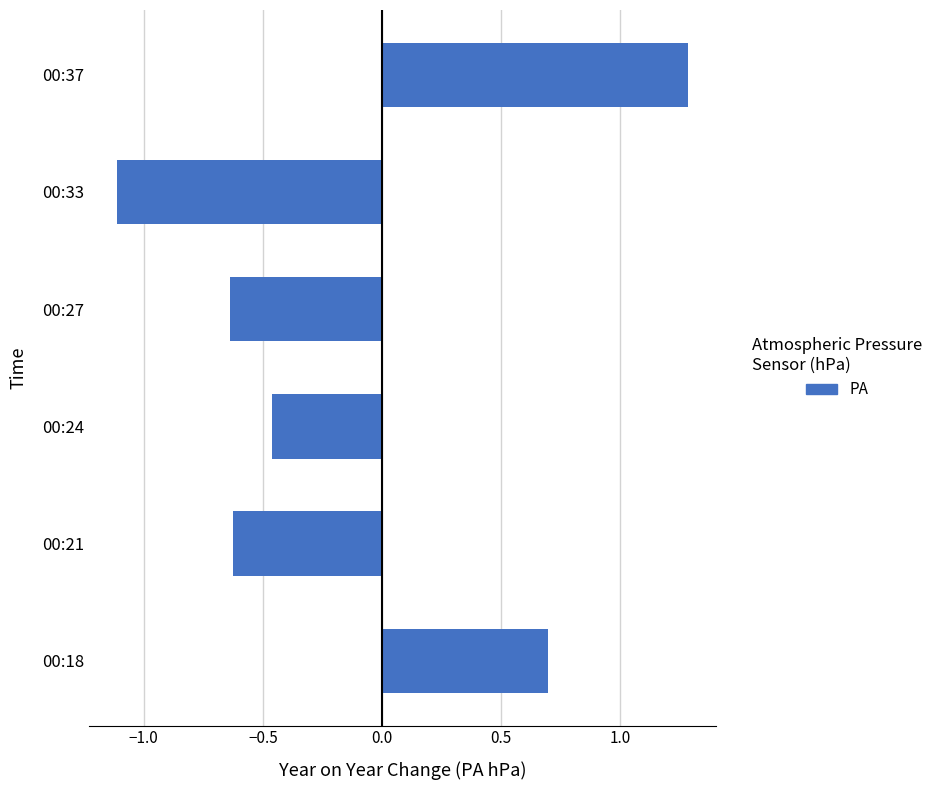

Between 00:21 and 00:18, which is larger?

00:18